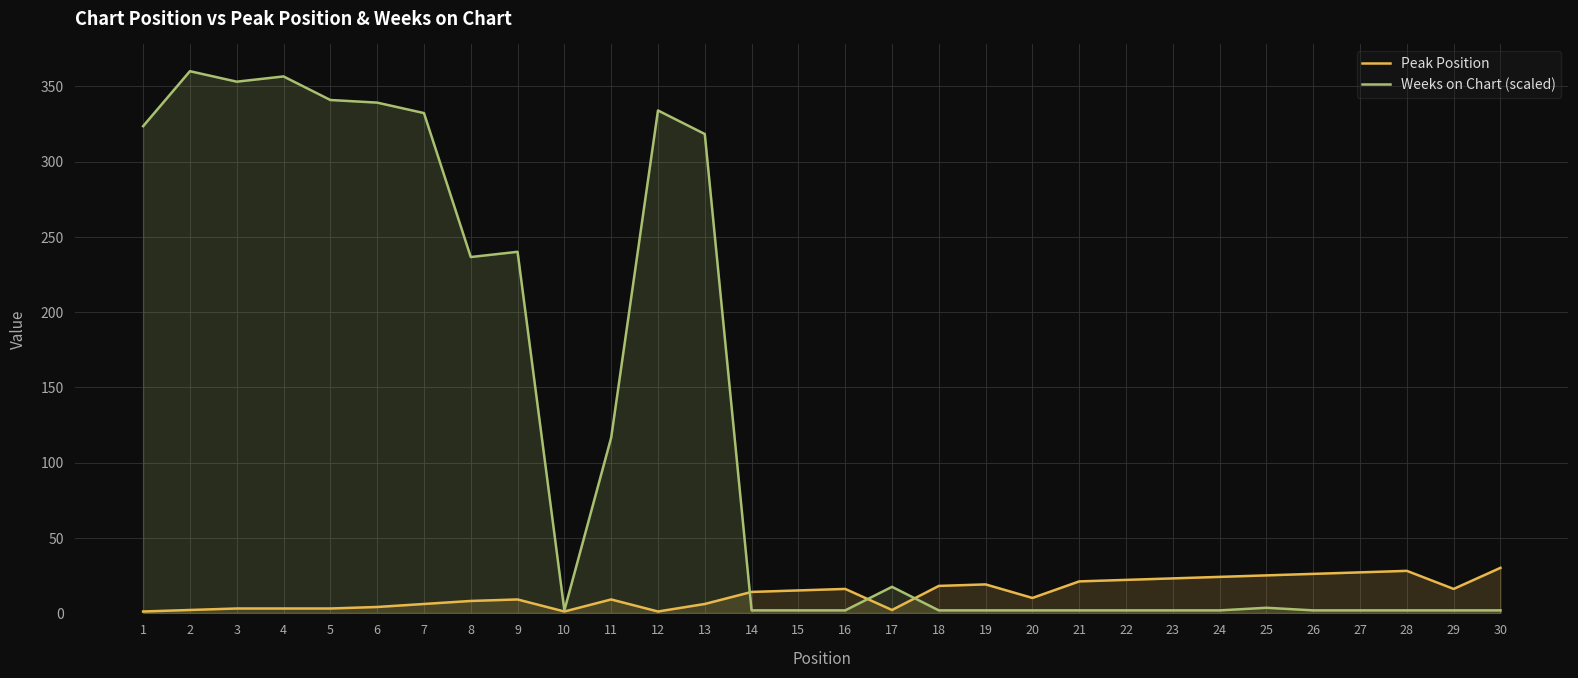

Which category has the lowest value in the Peak Position series?

1